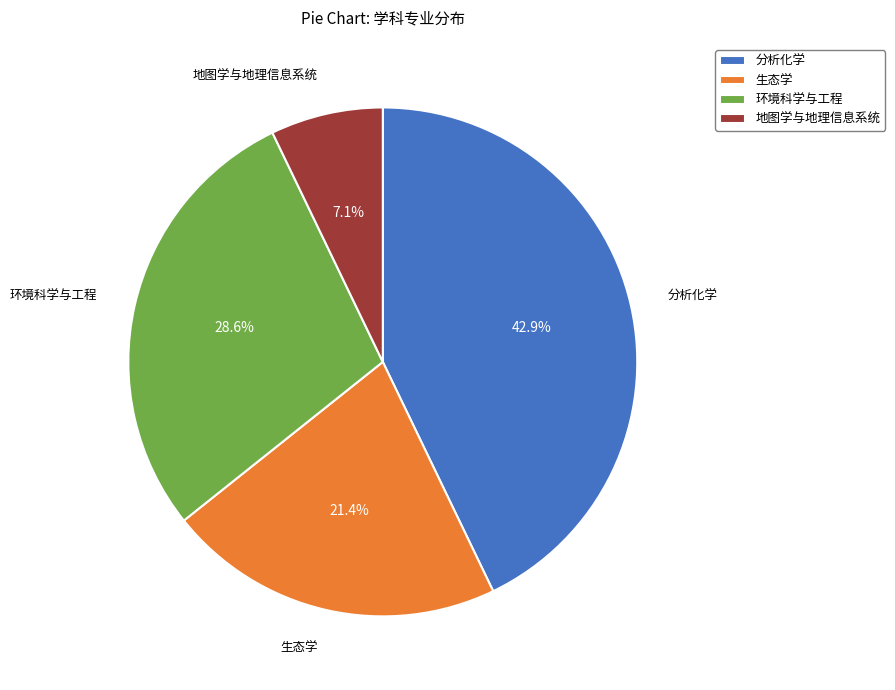

Which slice is the largest?

分析化学